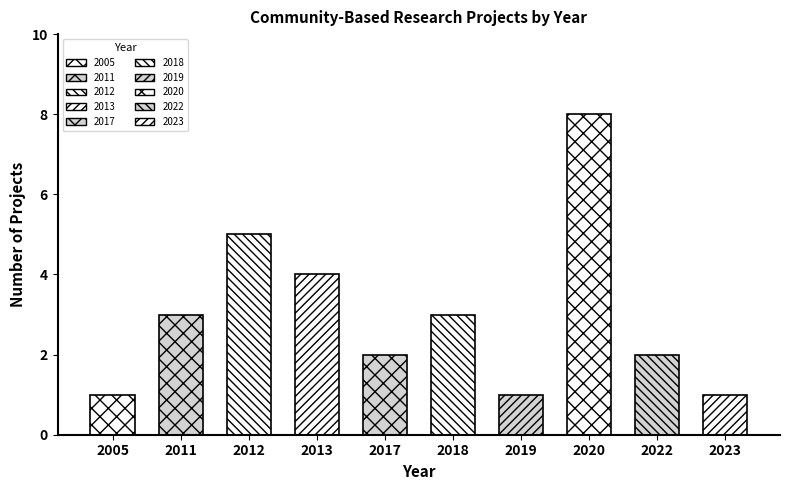

Reading left to right, what are all the values shown in this chart?

1	3	5	4	2	3	1	8	2	1